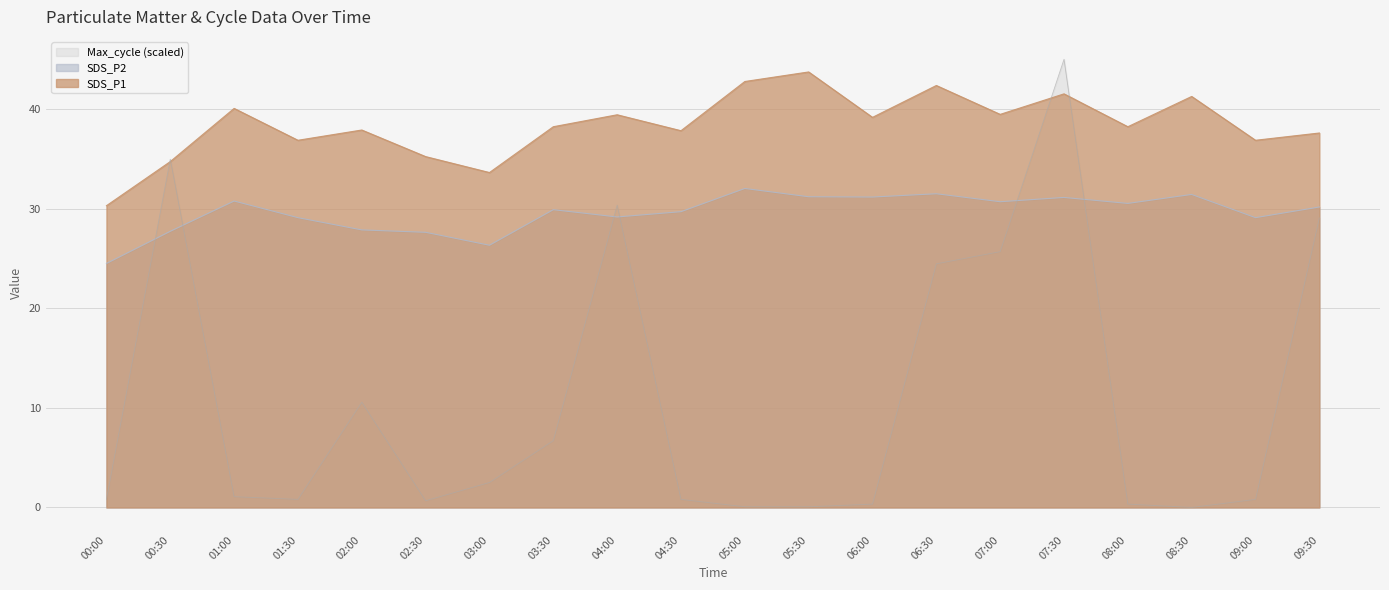

What is the sum of all SDS_P2 values?

591.7